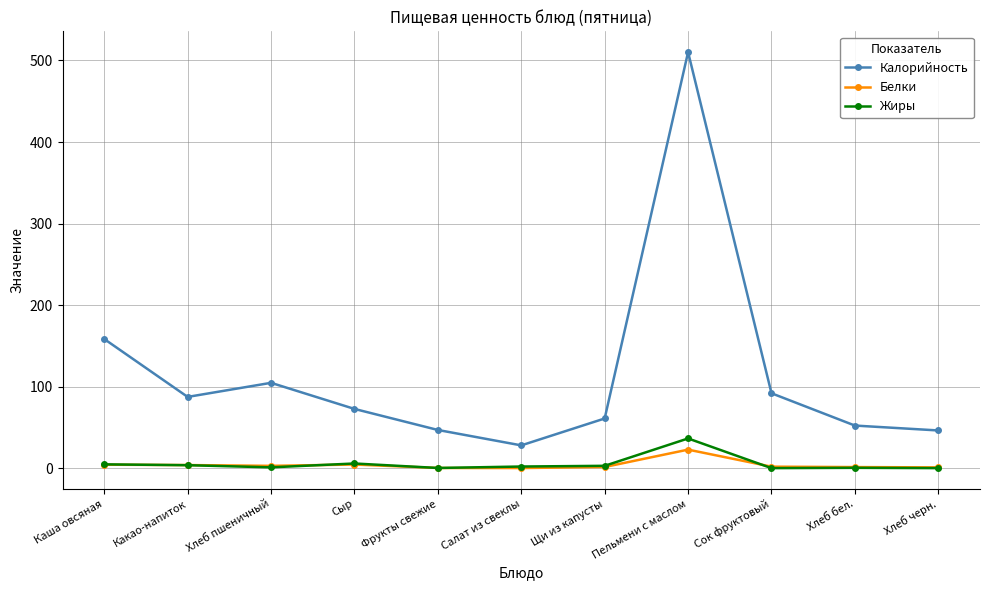

What is the sum of the Жиры values at Фрукты свежие and Какао-напиток?

4.2